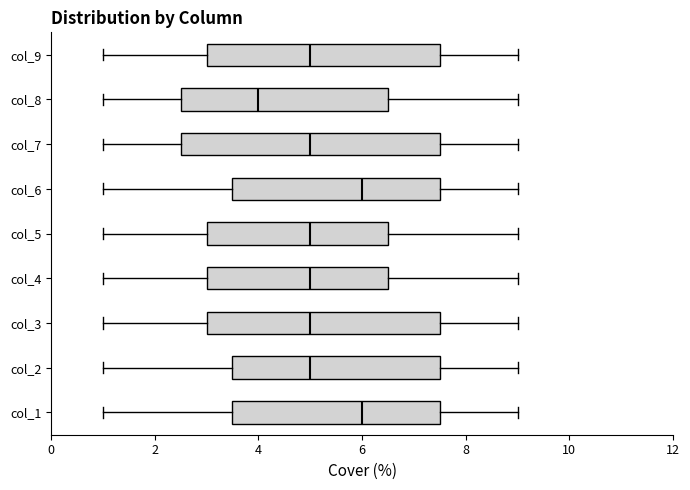

Where is the right edge of the box for col_7 on the x-axis? The values are not printed on the chart, so give them approximately, as read against the axis.

7.6